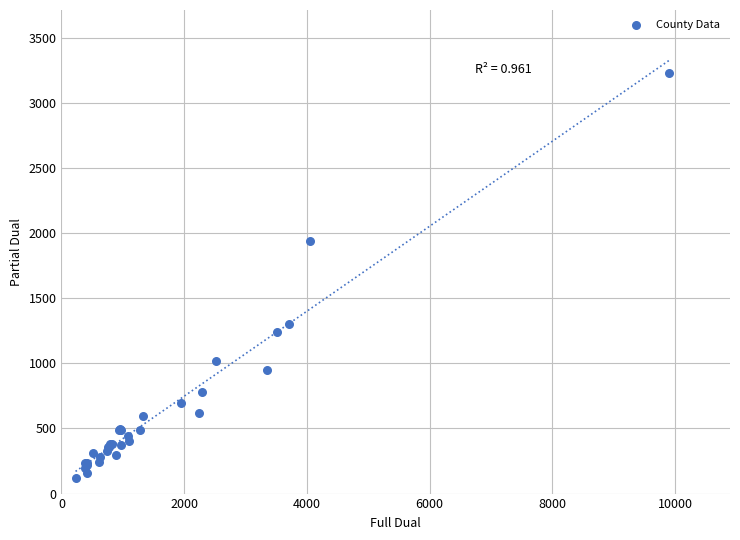

What Y value in the scatter plot is closest to 1674?

1939